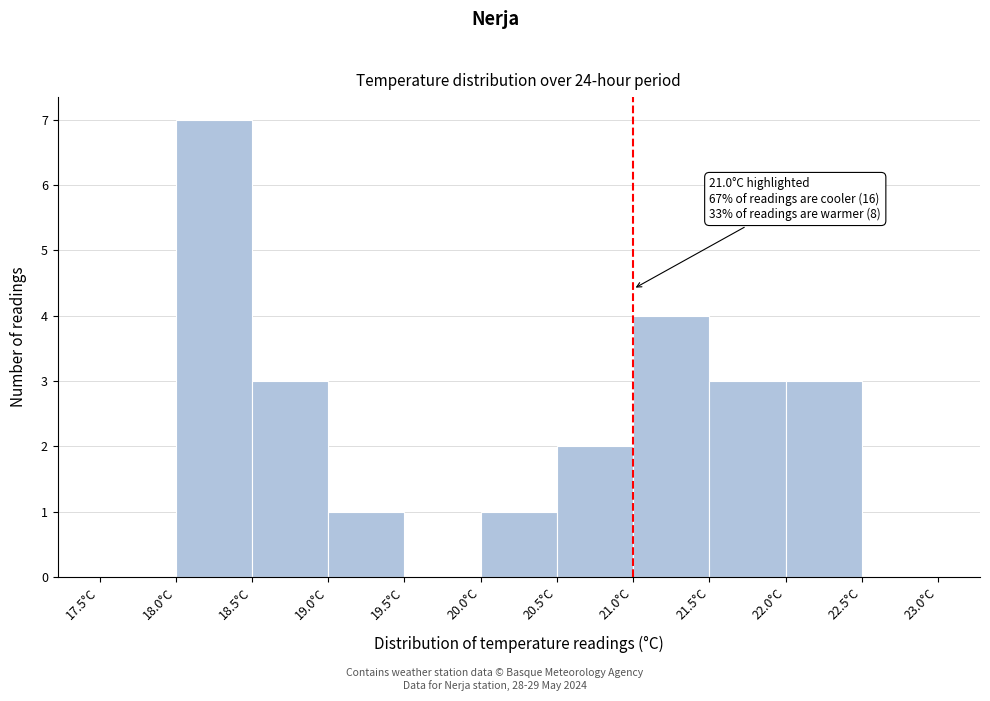

Which range on the x-axis has the tallest bar?

18.0 to 18.5